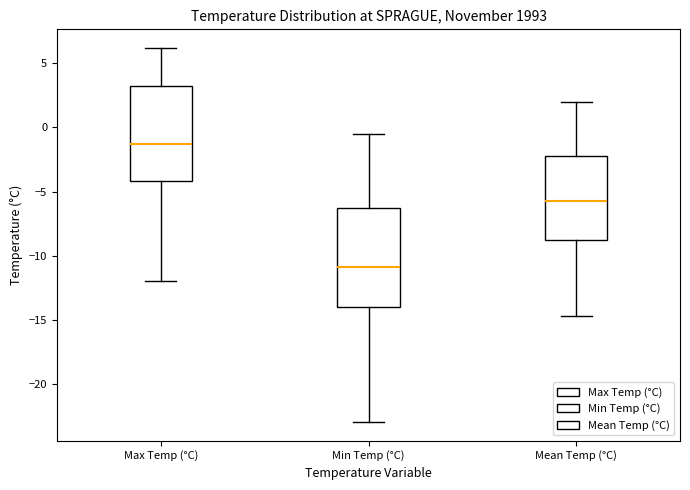

Reading left to right, read every box against the y-axis: the position of its median line, the range the box covers, and the ends of its whiskers. The values are not printed on the chart, so give them approximately, as read against the axis.

Max Temp (°C): median -1.5, box -4.0 to 3.5, whiskers -12.0 to 6.0
Min Temp (°C): median -11.0, box -14.0 to -6.0, whiskers -23.0 to -0.5
Mean Temp (°C): median -5.5, box -9.0 to -2.0, whiskers -14.5 to 2.0